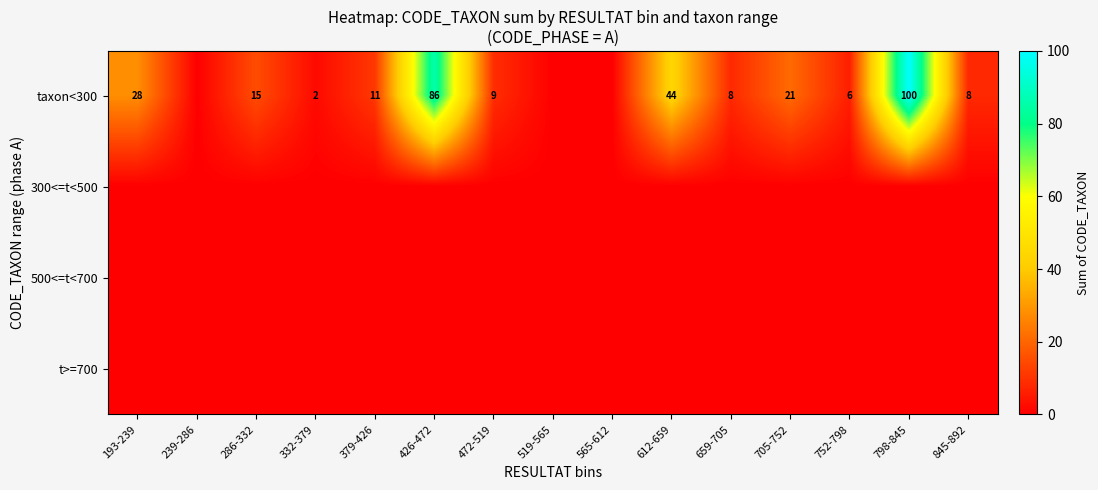

What is the sum of the taxon<300 values at 705-752 and 752-798?

27